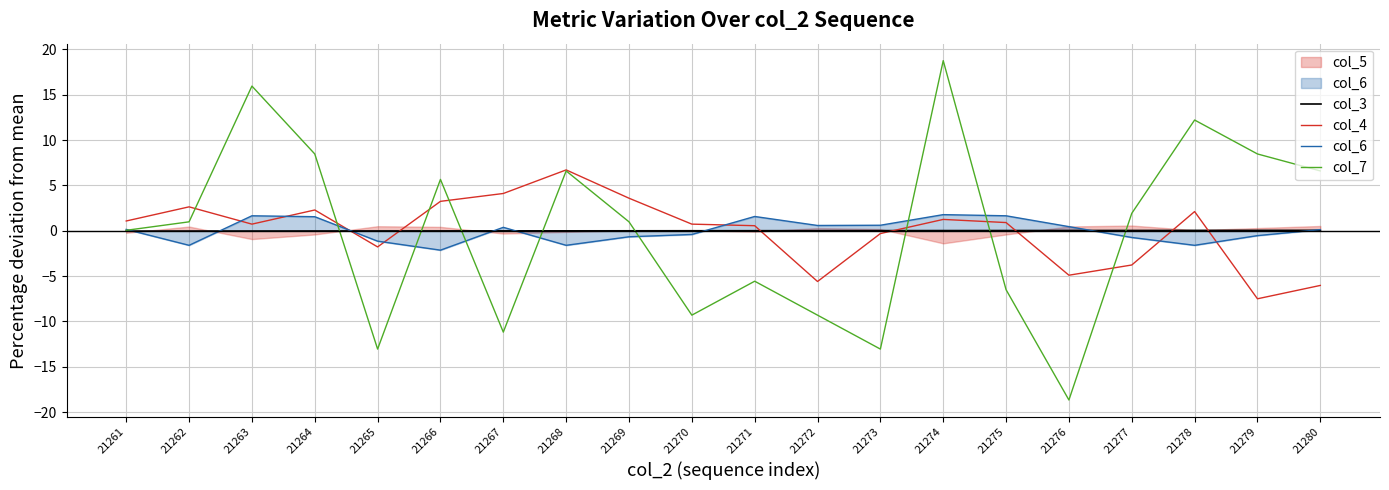

At which label is col_6 closest to 0?

21280